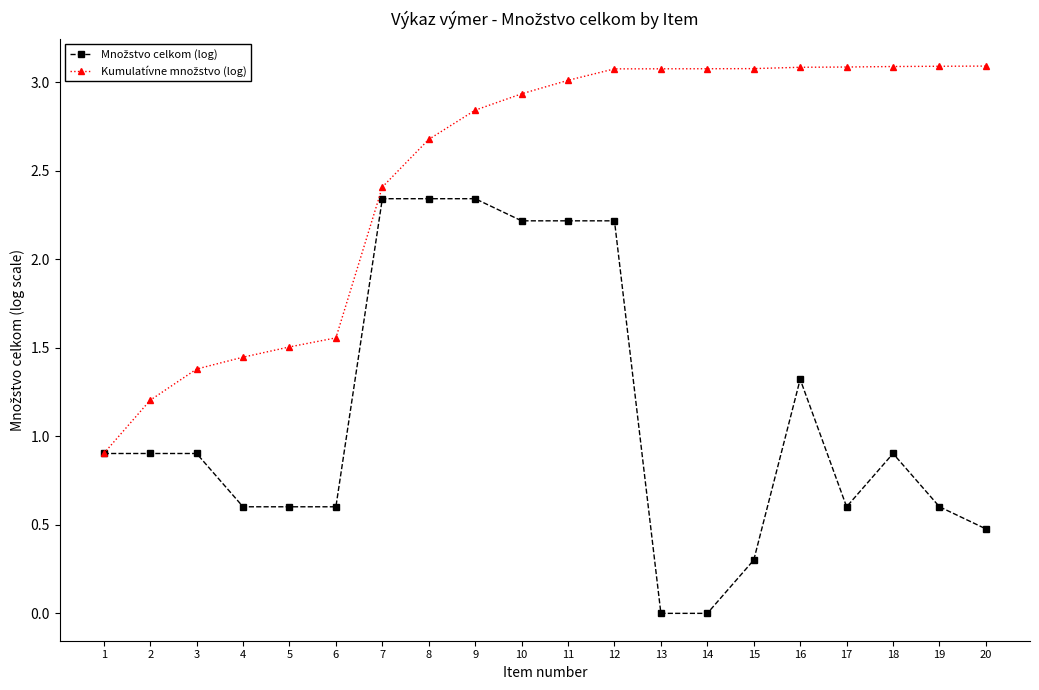

At how many categories does at least one series exceed 1?

19